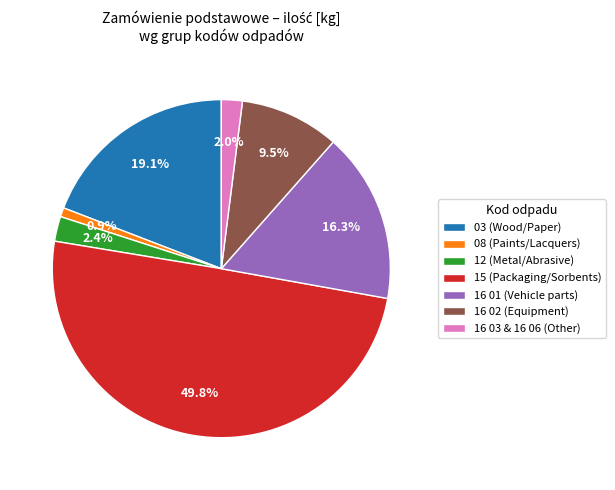

Which category has the biggest portion of the pie?

15 (Packaging/Sorbents)